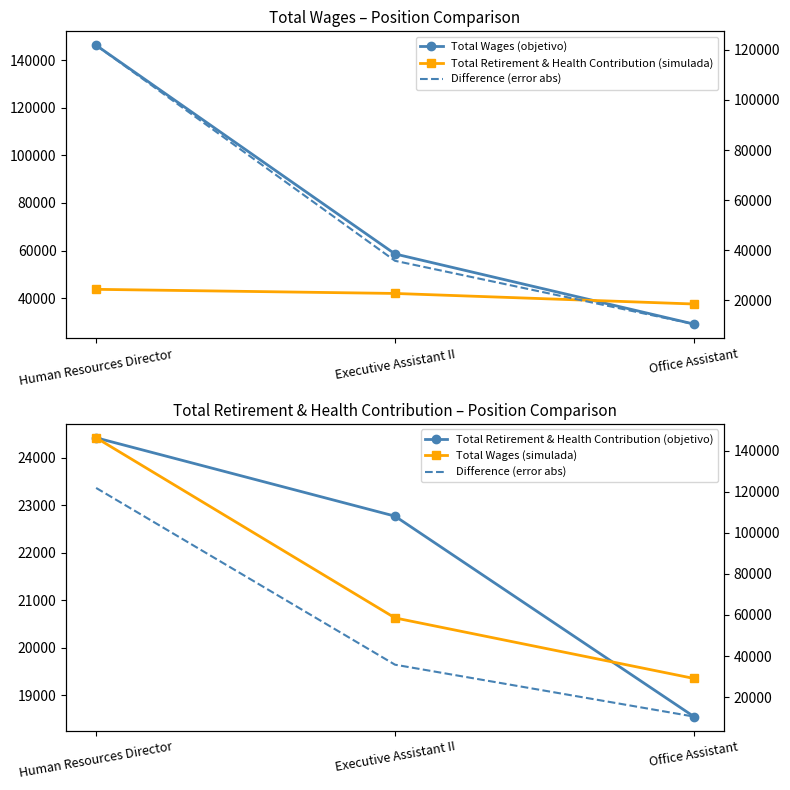

What is the label of the 3rd point from the right?

Human Resources Director